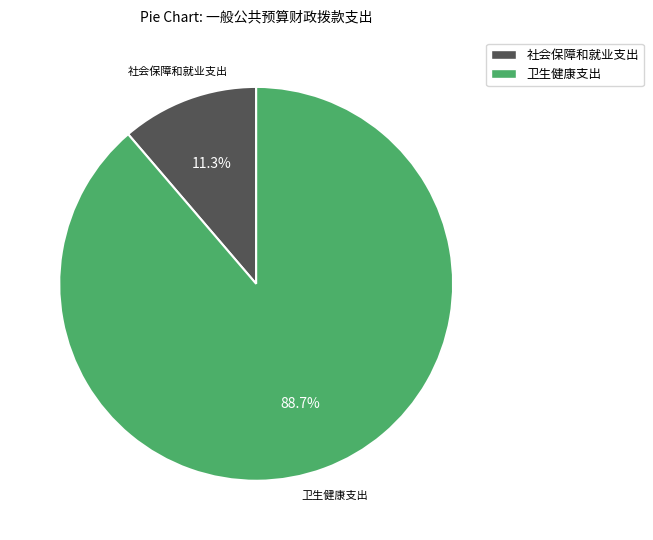

To the nearest percent, what is the combined percentage of 卫生健康支出 and 社会保障和就业支出?

100%